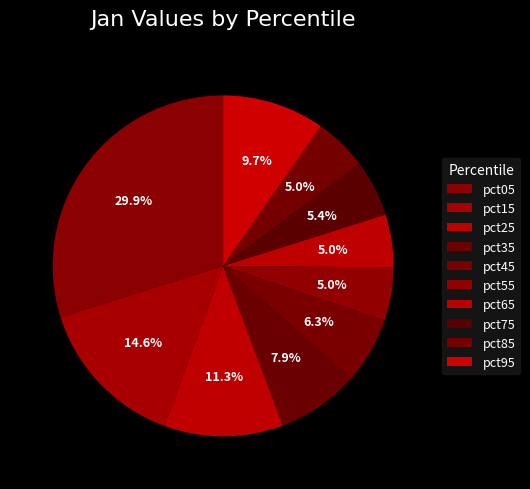

Does any single category account for the majority?

No